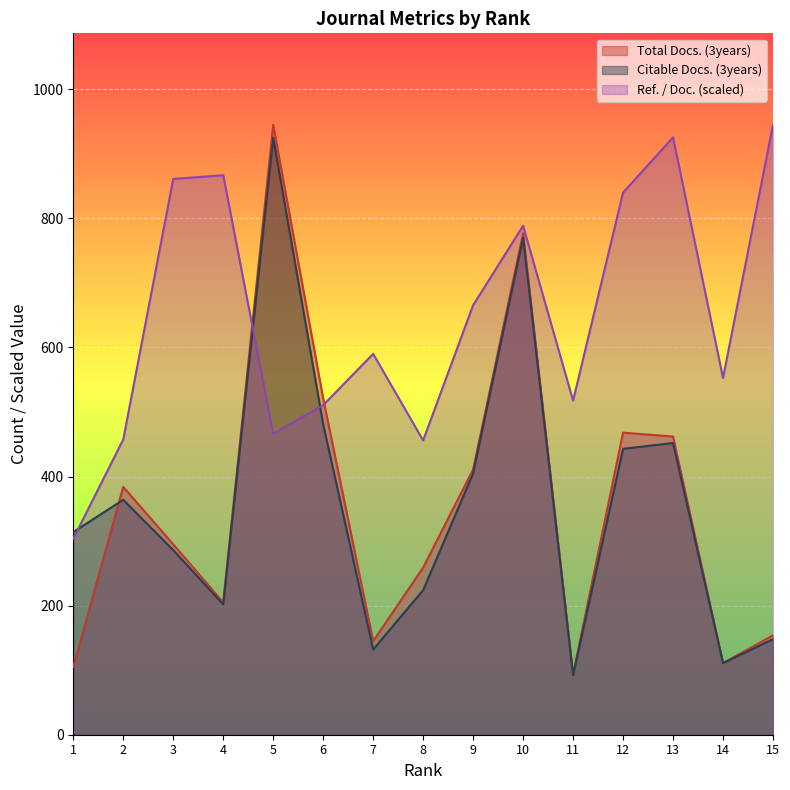

List the labels in order of Ref. / Doc. value, smallest first.

1, 8, 2, 5, 6, 11, 14, 7, 9, 10, 12, 3, 4, 13, 15